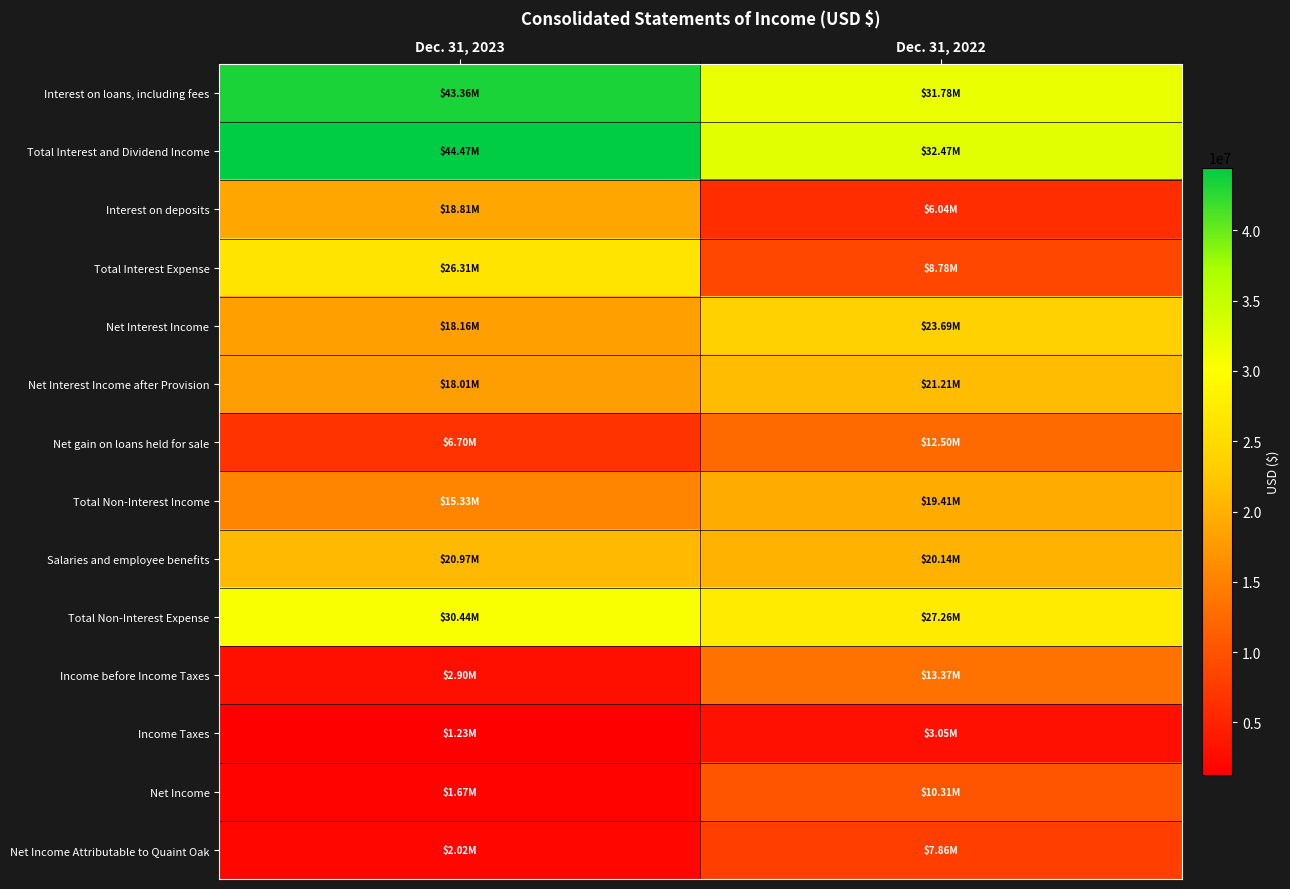

Reading right to left, transcribe all the data shown in this chart.

Interest on loans, including fees: Dec. 31, 2022=31781000	Dec. 31, 2023=43361000
Total Interest and Dividend Income: Dec. 31, 2022=32466000	Dec. 31, 2023=44470000
Interest on deposits: Dec. 31, 2022=6043000	Dec. 31, 2023=18811000
Total Interest Expense: Dec. 31, 2022=8777000	Dec. 31, 2023=26307000
Net Interest Income: Dec. 31, 2022=23689000	Dec. 31, 2023=18163000
Net Interest Income after Provision: Dec. 31, 2022=21214000	Dec. 31, 2023=18006000
Net gain on loans held for sale: Dec. 31, 2022=12500000	Dec. 31, 2023=6696000
Total Non-Interest Income: Dec. 31, 2022=19411000	Dec. 31, 2023=15332000
Salaries and employee benefits: Dec. 31, 2022=20137000	Dec. 31, 2023=20973000
Total Non-Interest Expense: Dec. 31, 2022=27260000	Dec. 31, 2023=30440000
Income before Income Taxes: Dec. 31, 2022=13365000	Dec. 31, 2023=2898000
Income Taxes: Dec. 31, 2022=3054000	Dec. 31, 2023=1228000
Net Income: Dec. 31, 2022=10311000	Dec. 31, 2023=1670000
Net Income Attributable to Quaint Oak: Dec. 31, 2022=7863000	Dec. 31, 2023=2020000